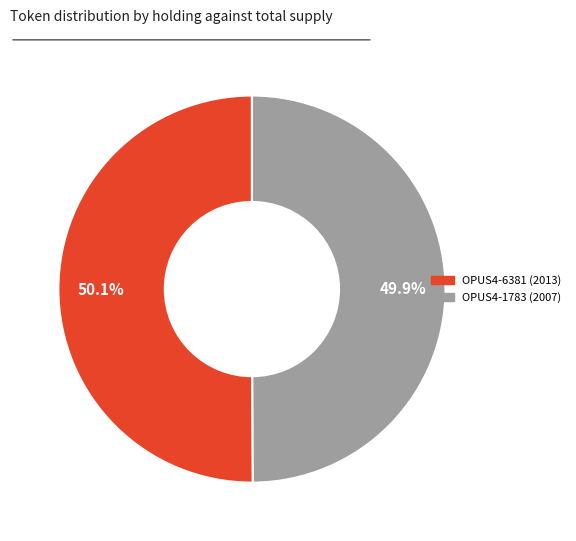

How many slices are in this pie chart?

2